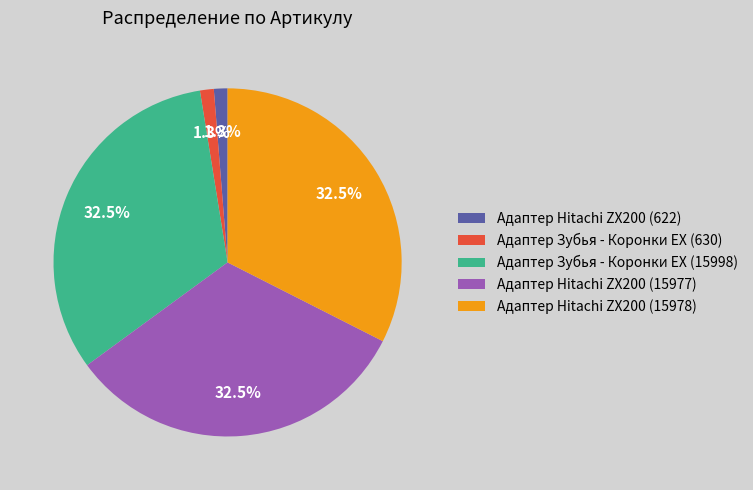

What is the ratio of the value at Адаптер Hitachi ZX200 (15977) to the value at Адаптер Зубья - Коронки EX (15998)?

1.0